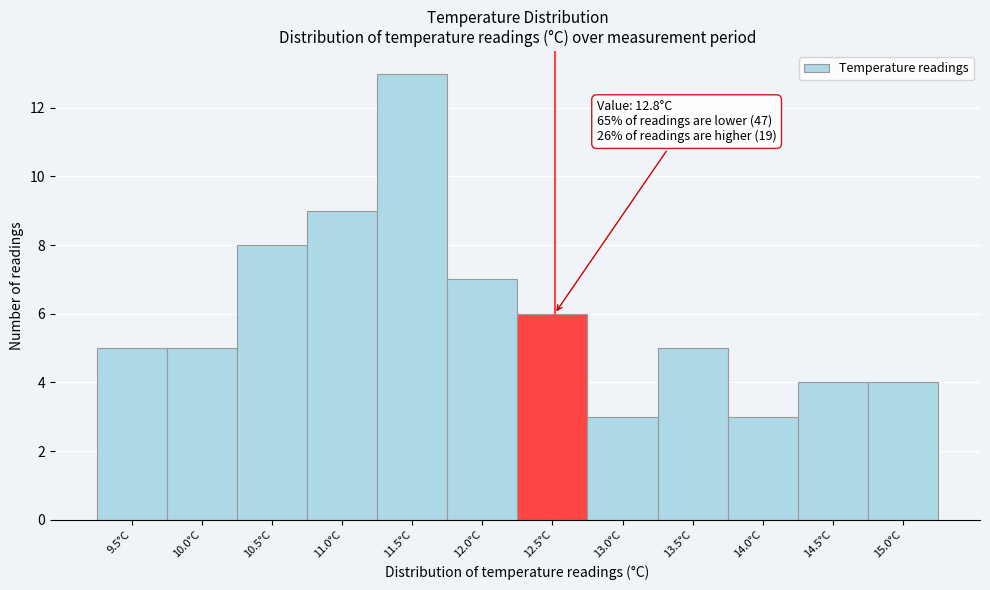

Reading right to left, extract all data points from this chart.

15.0°C=4	14.5°C=4	14.0°C=3	13.5°C=5	13.0°C=3	12.5°C=6	12.0°C=7	11.5°C=13	11.0°C=9	10.5°C=8	10.0°C=5	9.5°C=5